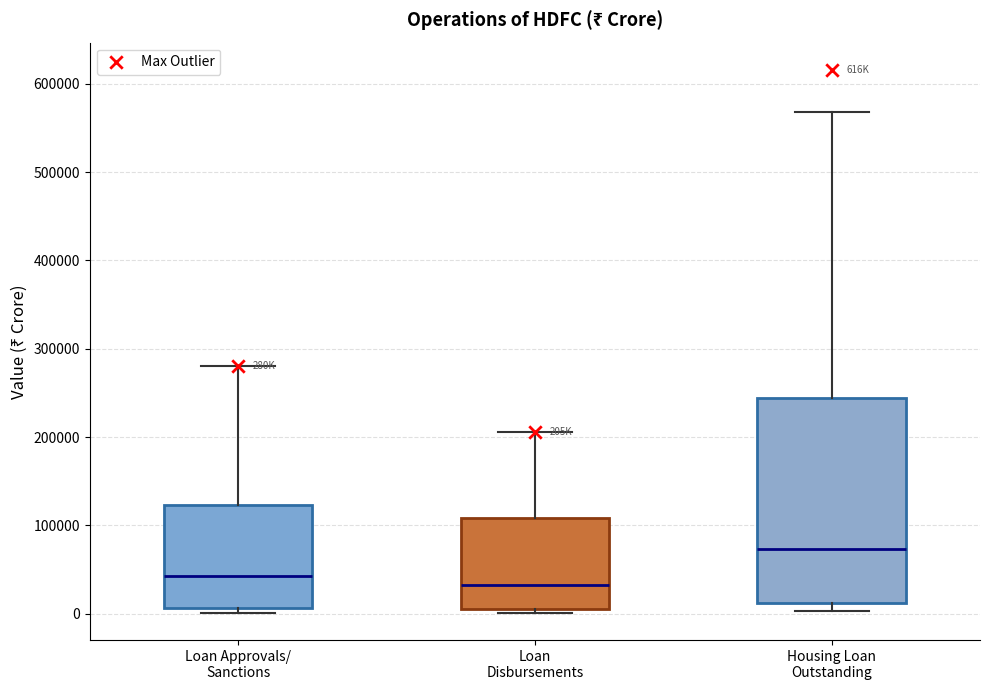

Reading left to right, read every box against the y-axis: the position of its median line, the range the box covers, and the ends of its whiskers. The values are not printed on the chart, so give them approximately, as read against the axis.

Loan Approvals/ Sanctions: median 40000, box 10000 to 120000, whiskers 0 to 280000
Loan Disbursements: median 30000, box 10000 to 110000, whiskers 0 to 210000
Housing Loan Outstanding: median 70000, box 10000 to 240000, whiskers 0 to 570000